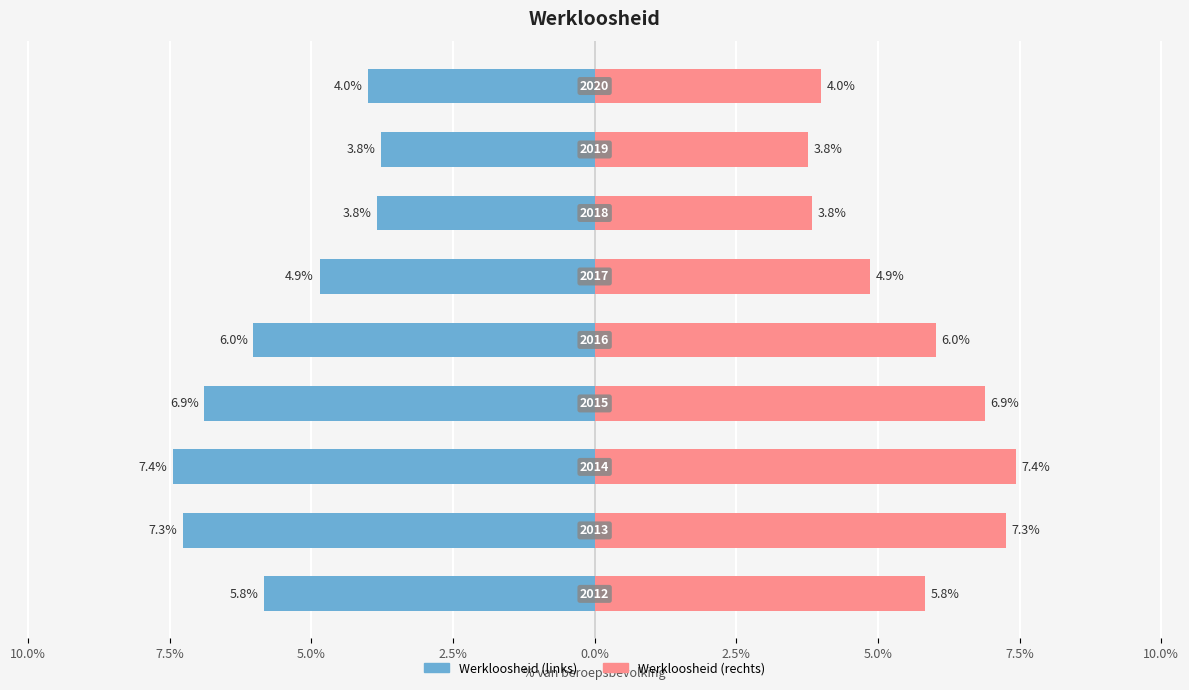

How many values in the werkloosheid (links) series are below -5?

5